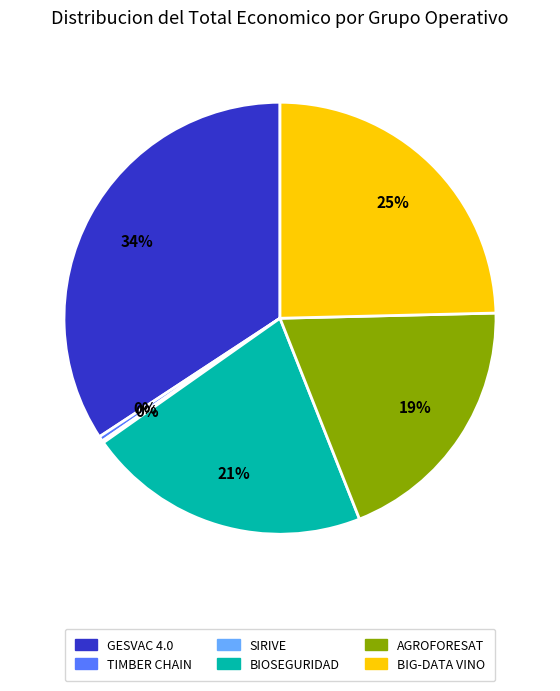

What percentage is the BIG-DATA VINO slice, to the nearest percent?

25%